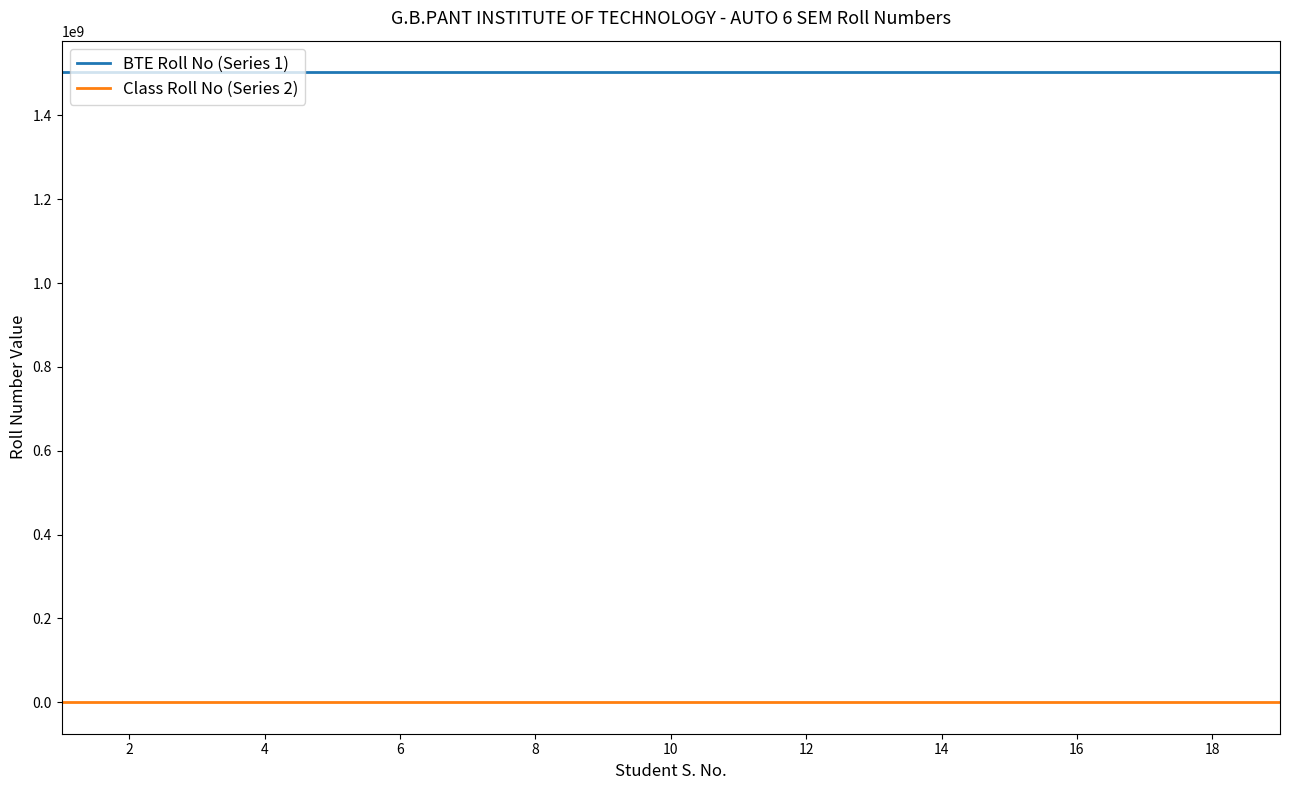

What is the greatest value displayed?

1503021020